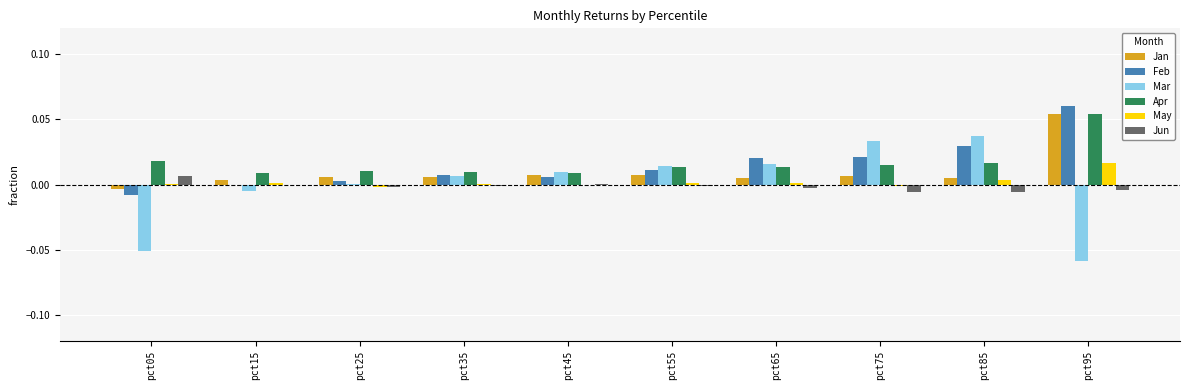

Which series has the widest spread of values?

Mar